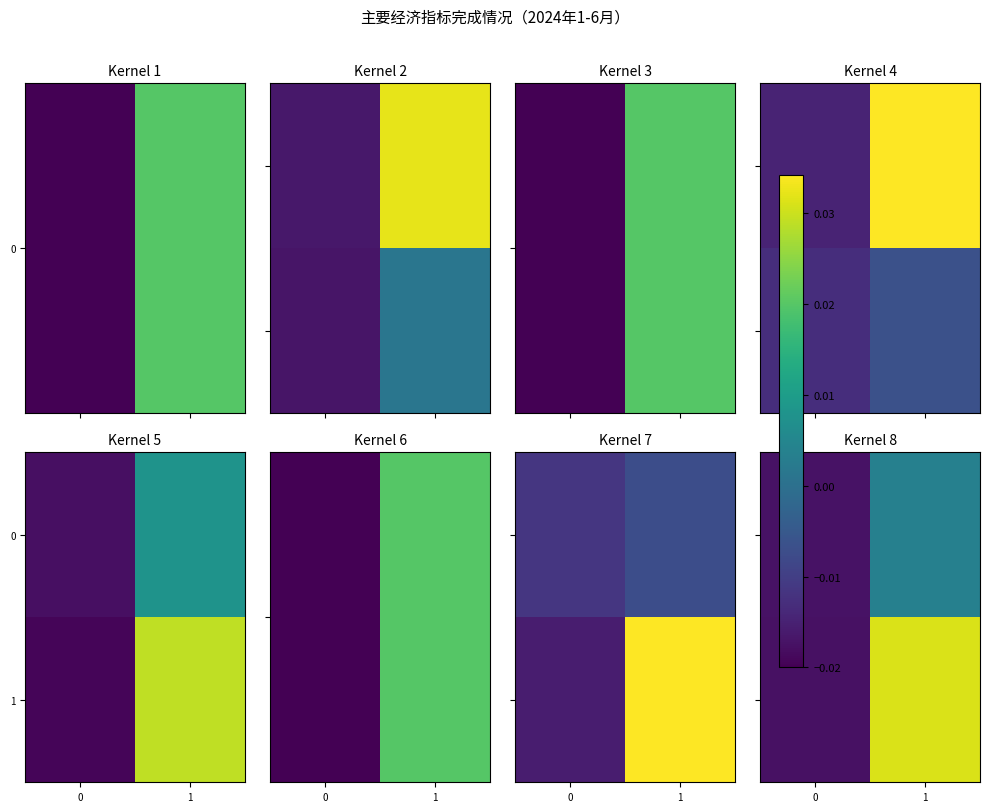

At how many categories does at least one series exceed 0?

1